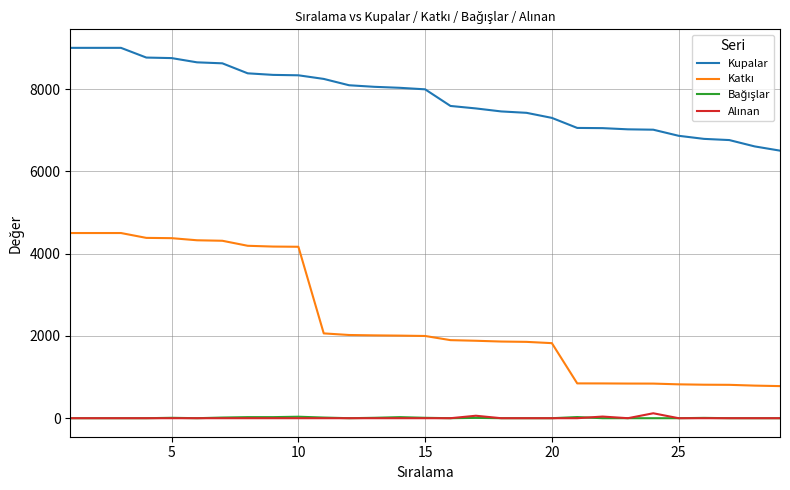

At how many categories does at least one series exceed 4735?

29